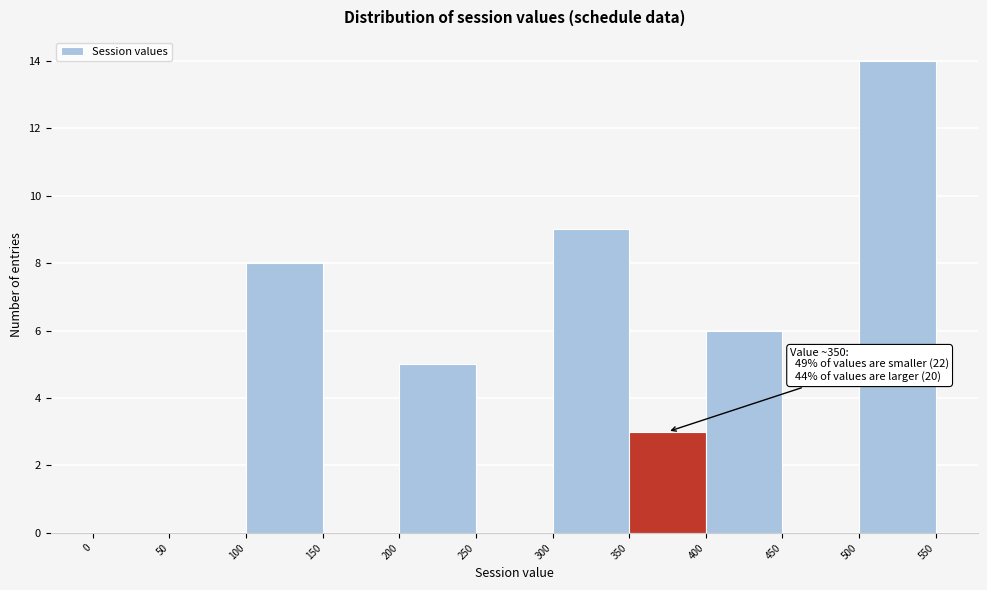

Which range on the x-axis has the tallest bar?

500 to 550